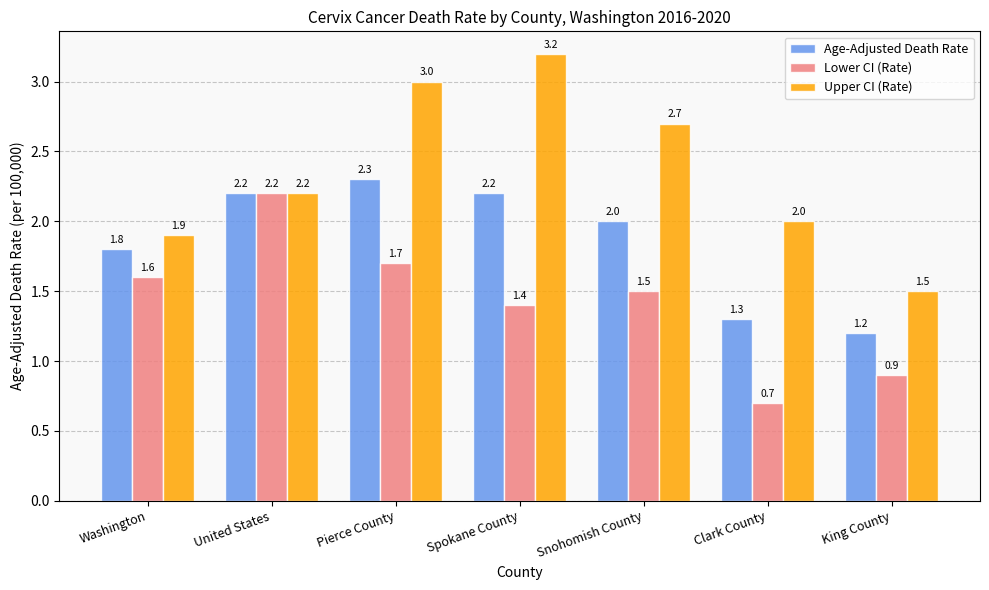

What is the value of the Upper CI (Rate) bar at the 1st from the left?

1.9